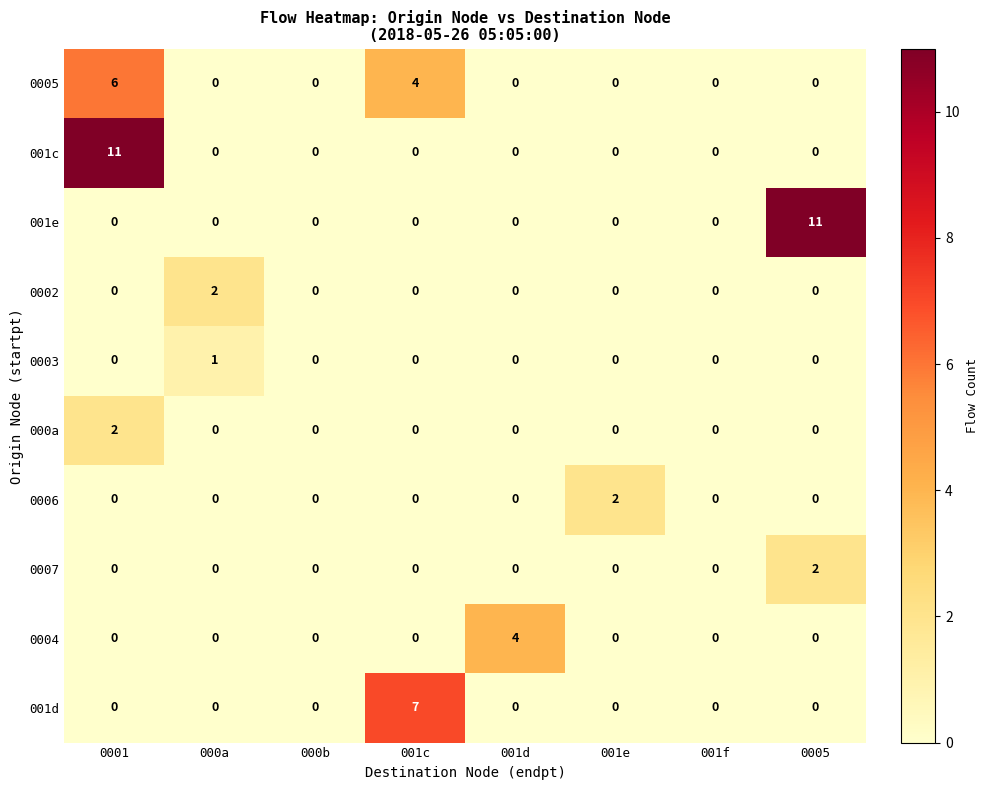

How many data points does each series have?

8